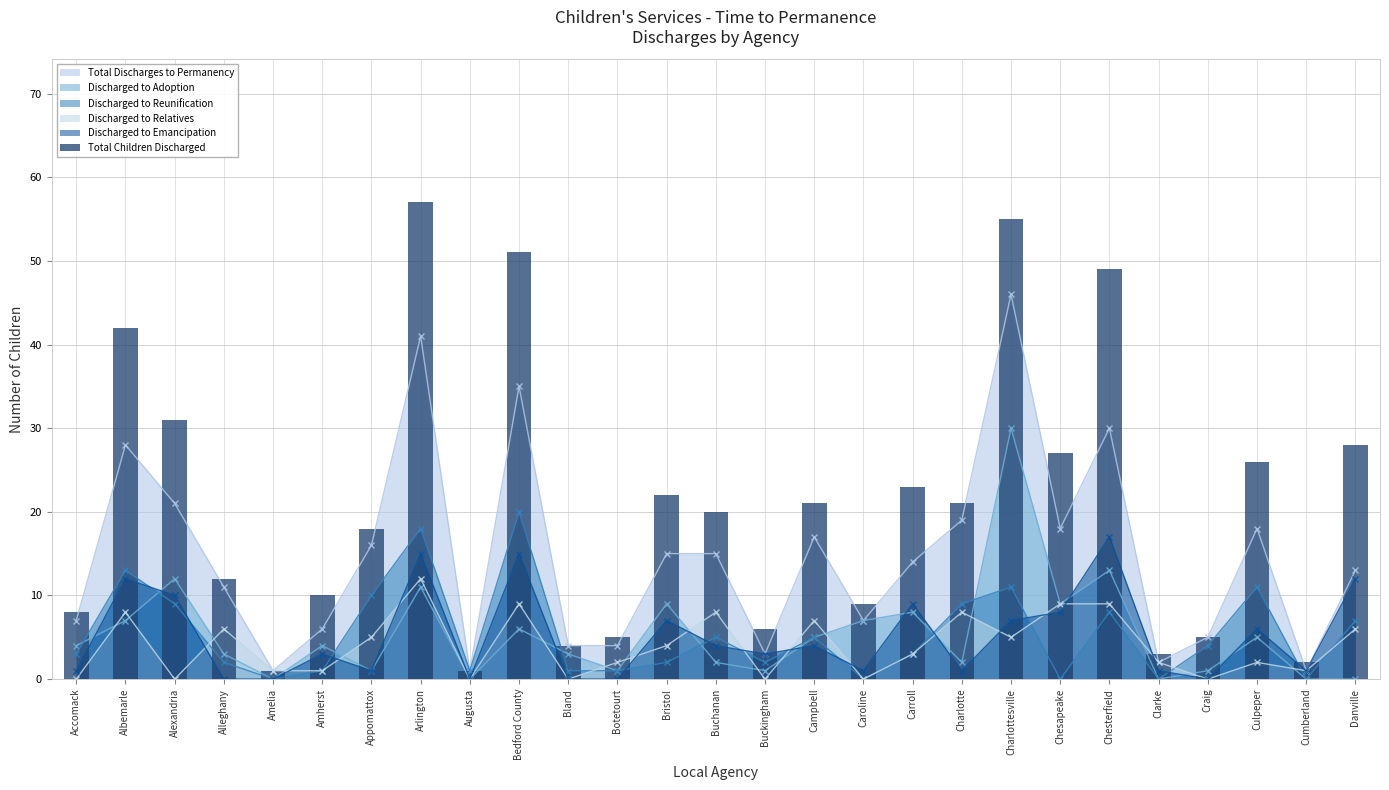

List the labels in order of value, largest first.

Arlington, Charlottesville, Bedford County, Chesterfield, Albemarle, Alexandria, Danville, Chesapeake, Culpeper, Carroll, Bristol, Campbell, Charlotte, Buchanan, Appomattox, Alleghany, Amherst, Caroline, Accomack, Buckingham, Botetourt, Craig, Bland, Clarke, Cumberland, Amelia, Augusta